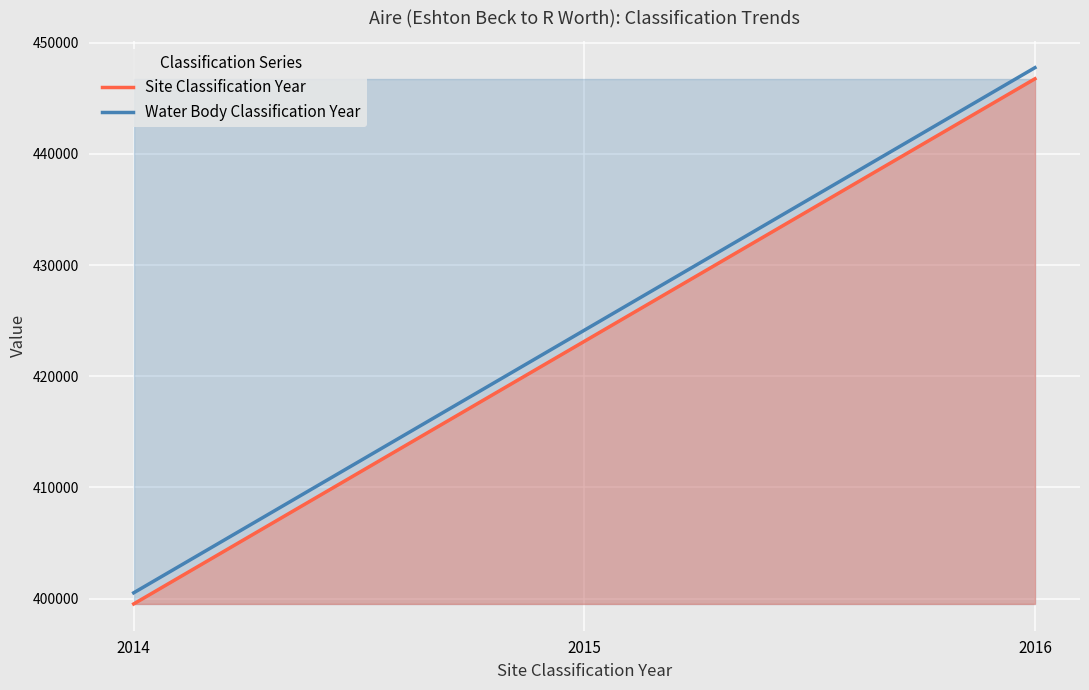

How many lines are shown in the chart?

2